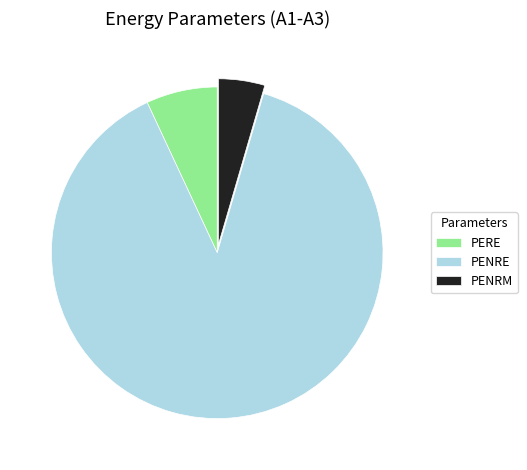

Rank the categories by value from highest to lowest.

PENRE, PERE, PENRM